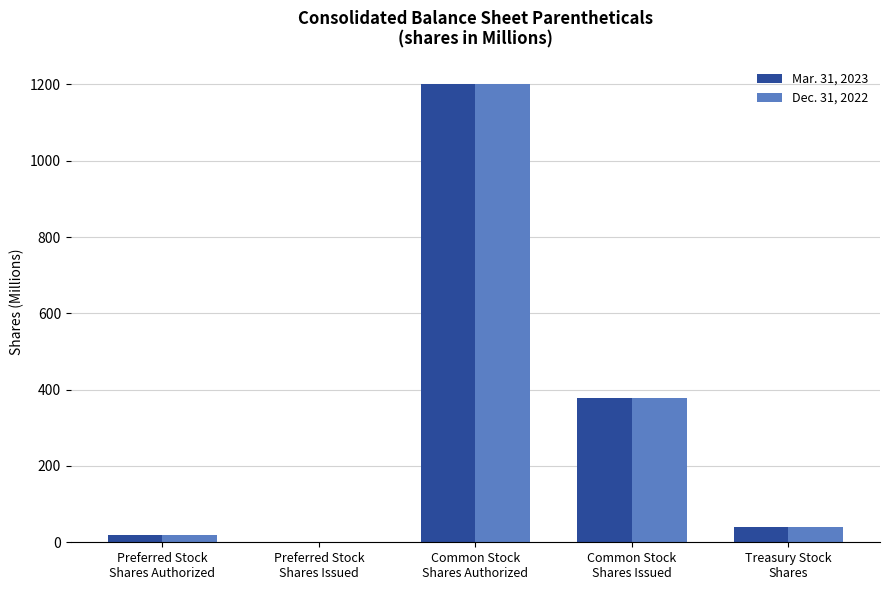

What is the sum of all Mar. 31, 2023 values?

1639.8